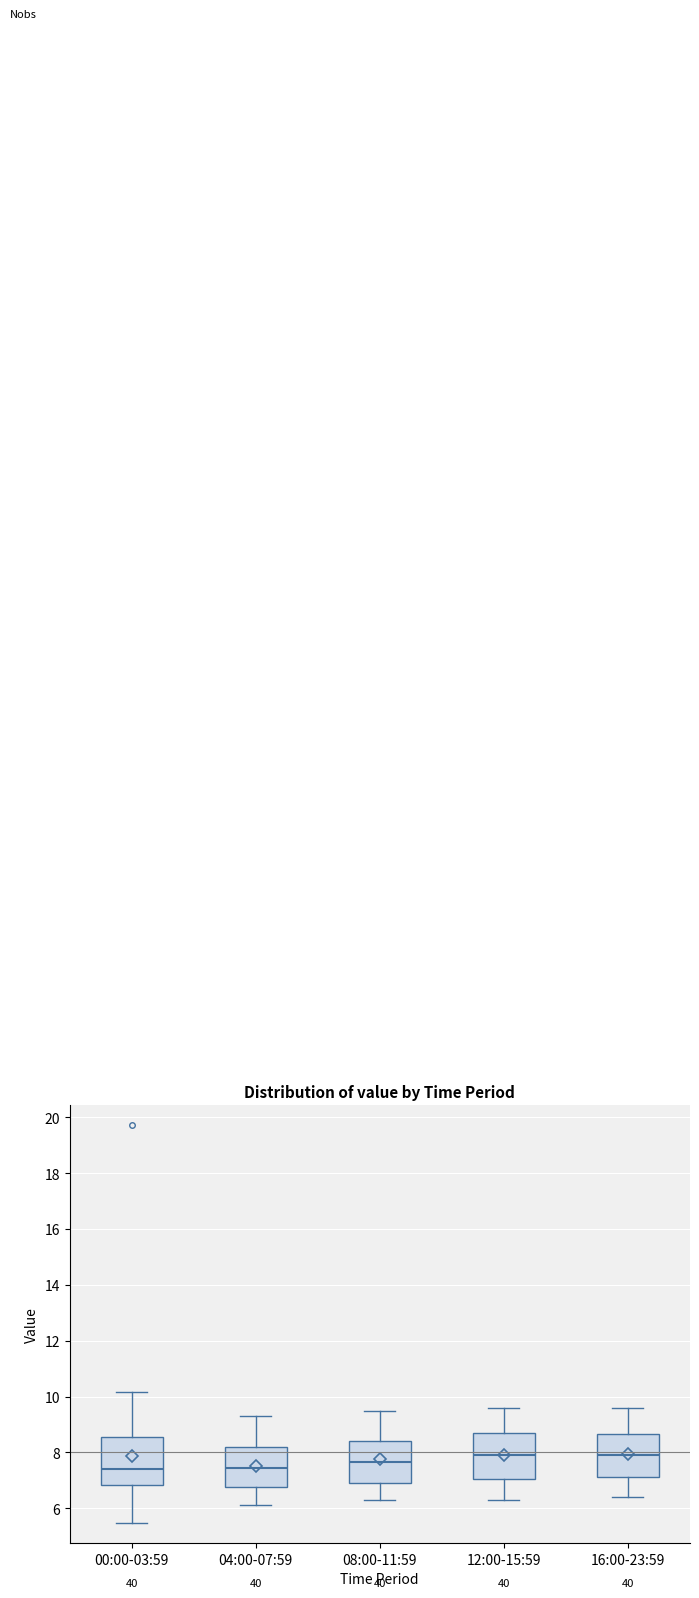

Reading left to right, transcribe this box plot: for each box, give where its median line is, the range the box spans, and where its two whiskers end, as read against the y-axis. The values are not printed on the chart, so give them approximately, as read against the axis.

00:00-03:59: median 7.4, box 6.8 to 8.6, whiskers 5.4 to 10.2
04:00-07:59: median 7.4, box 6.8 to 8.2, whiskers 6.2 to 9.4
08:00-11:59: median 7.6, box 7.0 to 8.4, whiskers 6.4 to 9.6
12:00-15:59: median 8.0, box 7.0 to 8.8, whiskers 6.4 to 9.6
16:00-23:59: median 8.0, box 7.2 to 8.6, whiskers 6.4 to 9.6